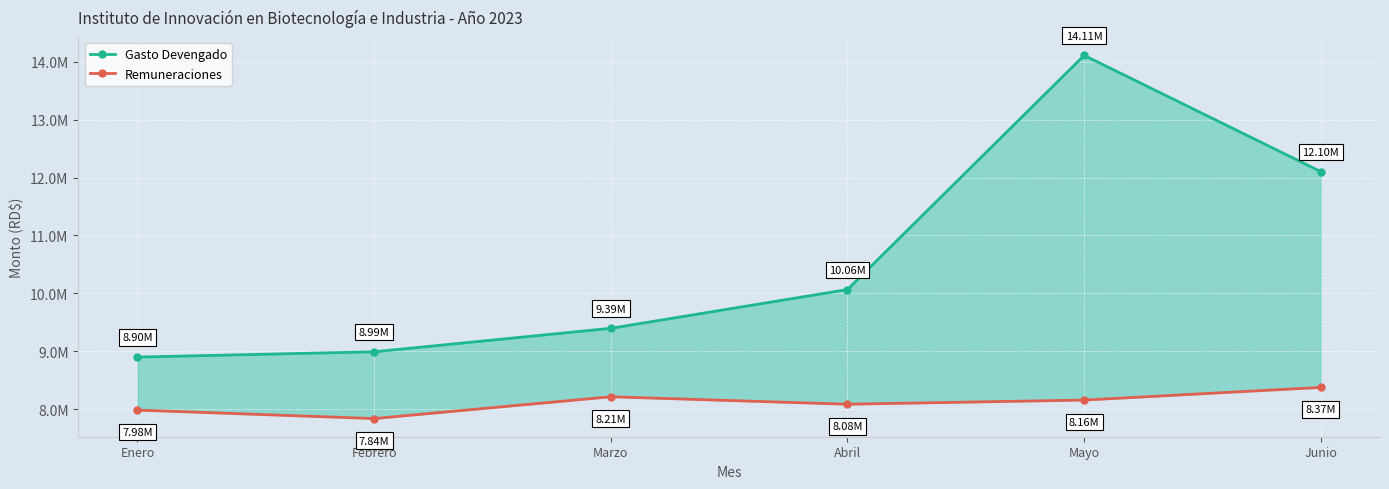

Which category has the highest value in the Remuneraciones series?

Junio